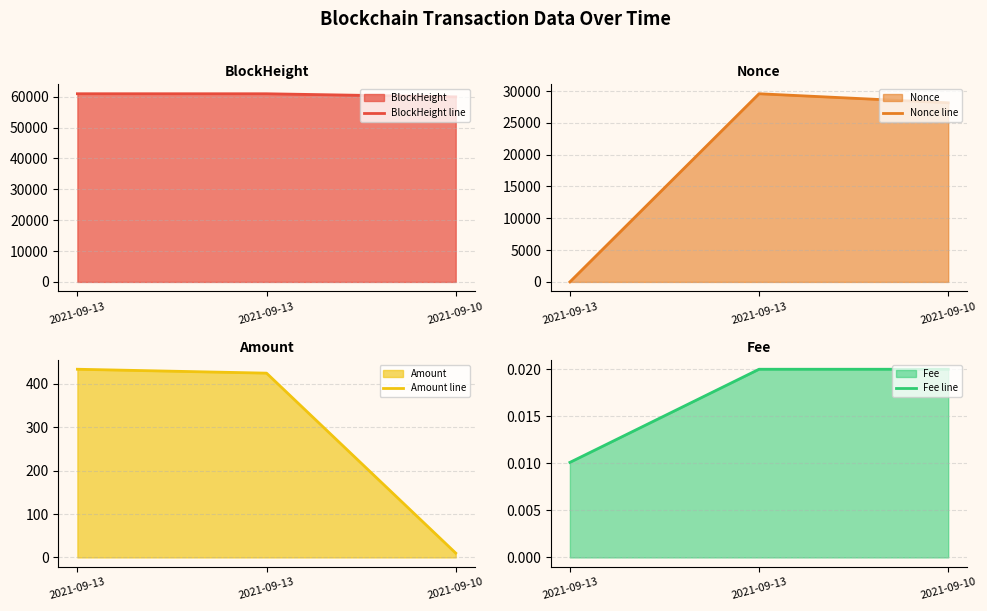

The Nonce line series shows -14382.1 at 2021-09-13. True or false?

False